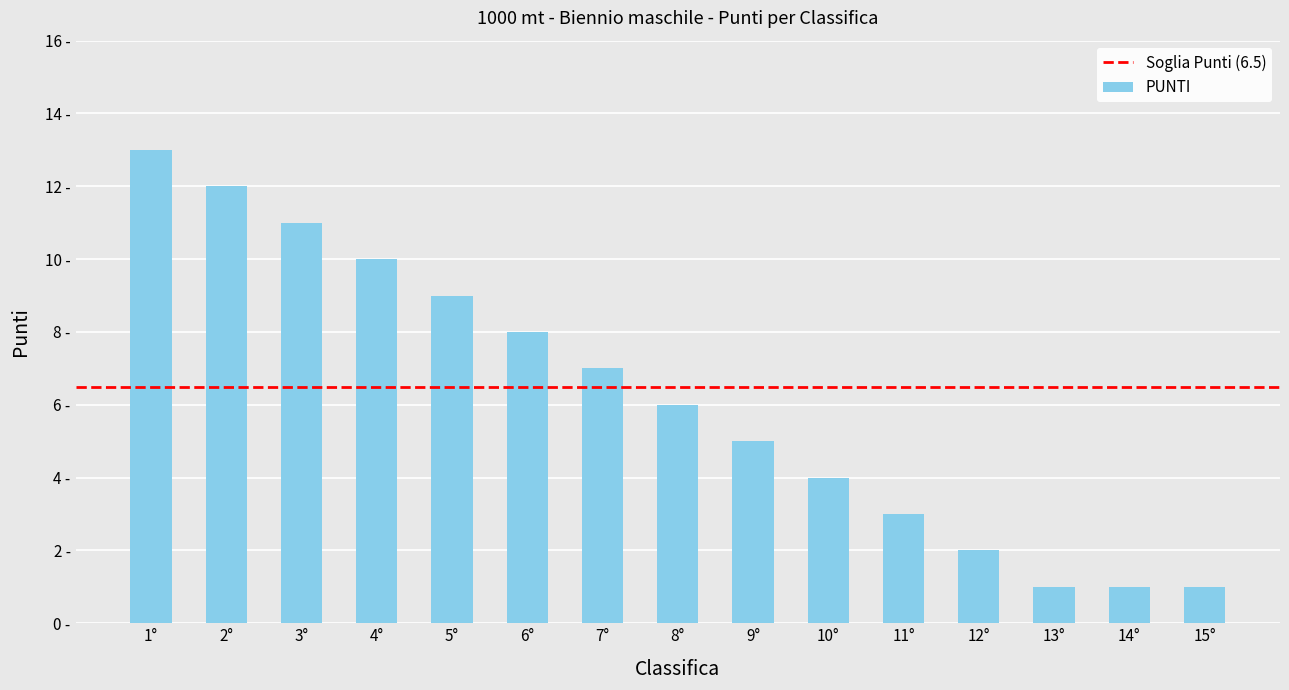

The value at 2° is 5. True or false?

False